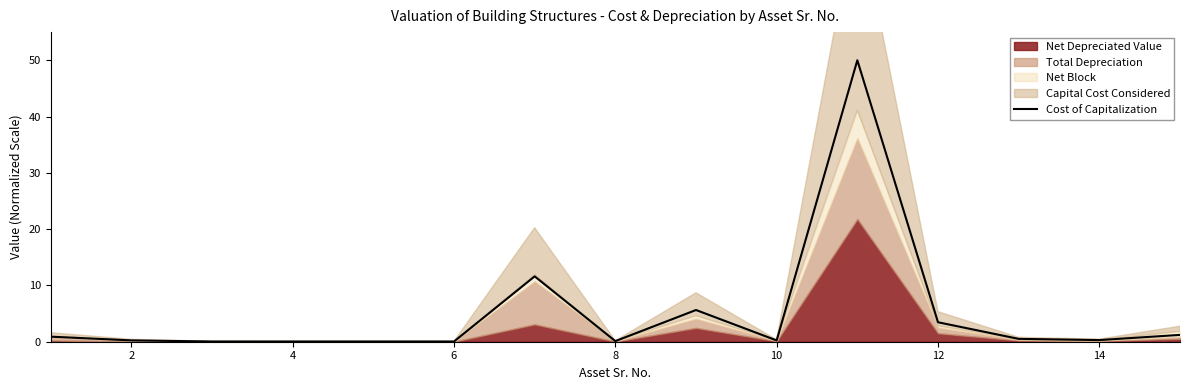

Is it true that Cost of Capitalization equals 0.2 at 2?

True